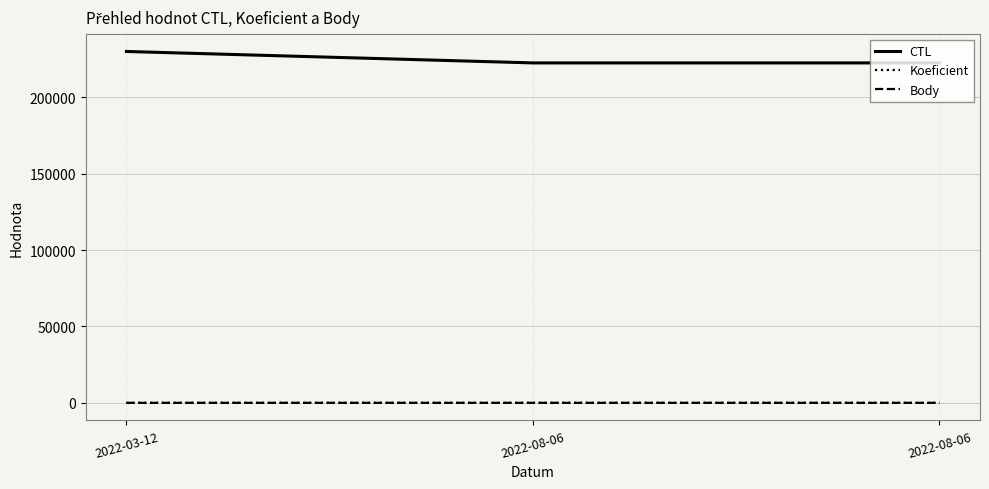

Count the CTL values in the range 222425 to 229908.

3